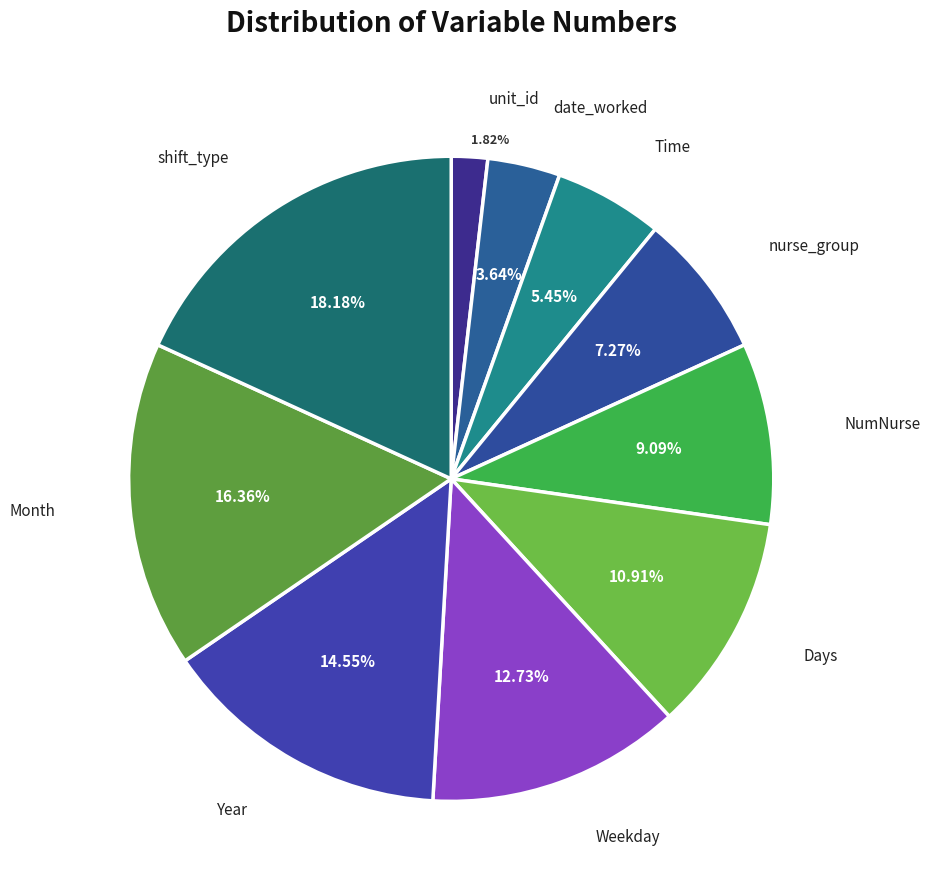

How many segments does this pie chart have?

10